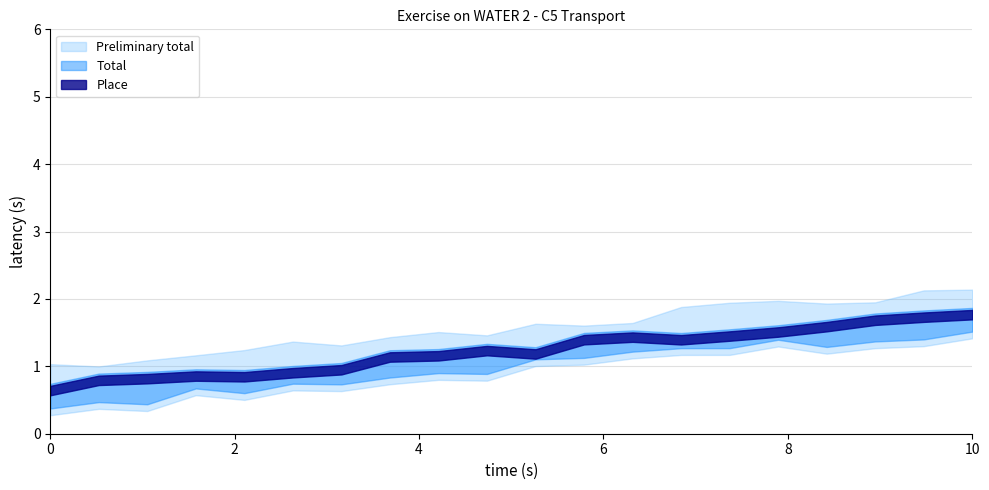

How many lines are shown in the chart?

3